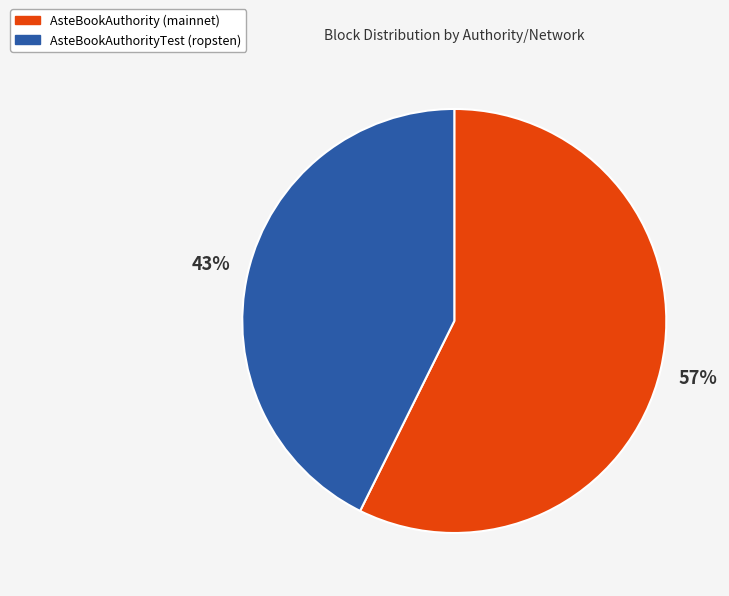

To the nearest percent, what is the combined percentage of AsteBookAuthority (mainnet) and AsteBookAuthorityTest (ropsten)?

100%